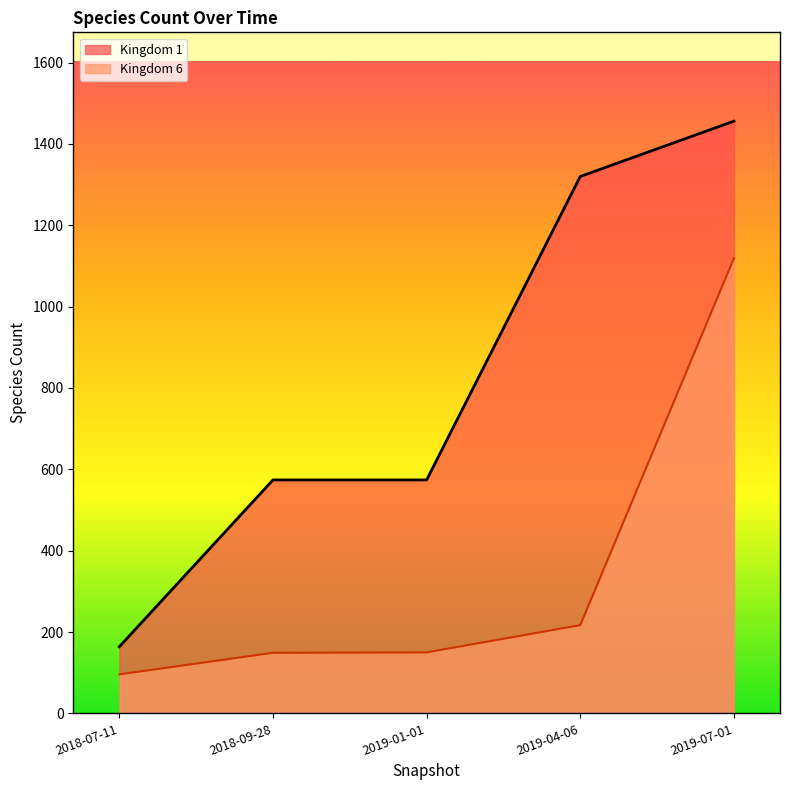

What position from the right is 2018-07-11?

5